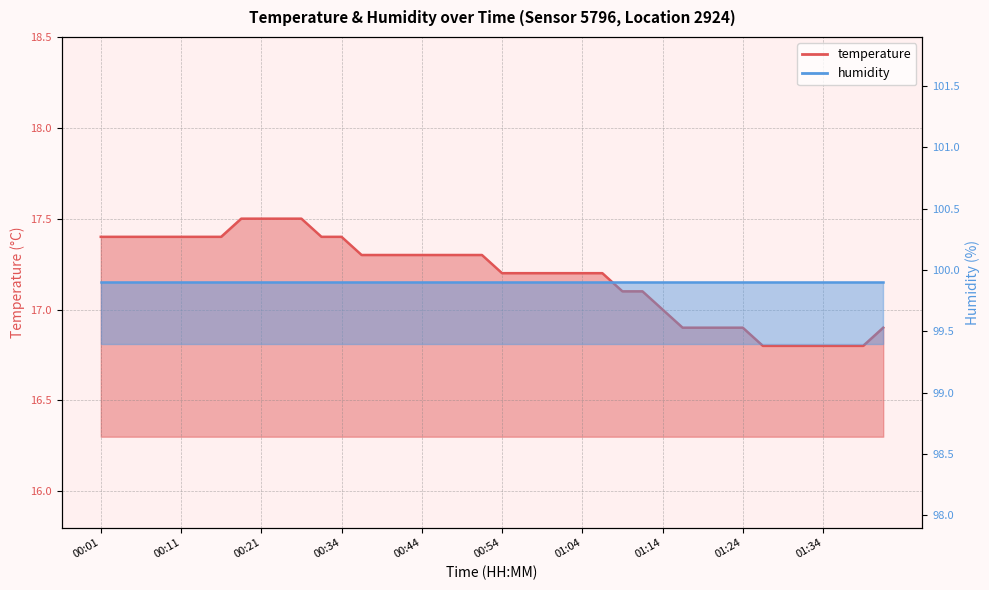

Rank the categories by value from lowest to highest.

01:27, 01:29, 01:32, 01:34, 01:37, 01:39, 01:17, 01:19, 01:22, 01:24, 01:42, 01:14, 01:09, 01:12, 00:54, 00:57, 00:59, 01:02, 01:04, 01:07, 00:36, 00:39, 00:41, 00:44, 00:46, 00:49, 00:52, 00:01, 00:04, 00:06, 00:08, 00:11, 00:14, 00:16, 00:31, 00:34, 00:18, 00:21, 00:23, 00:26